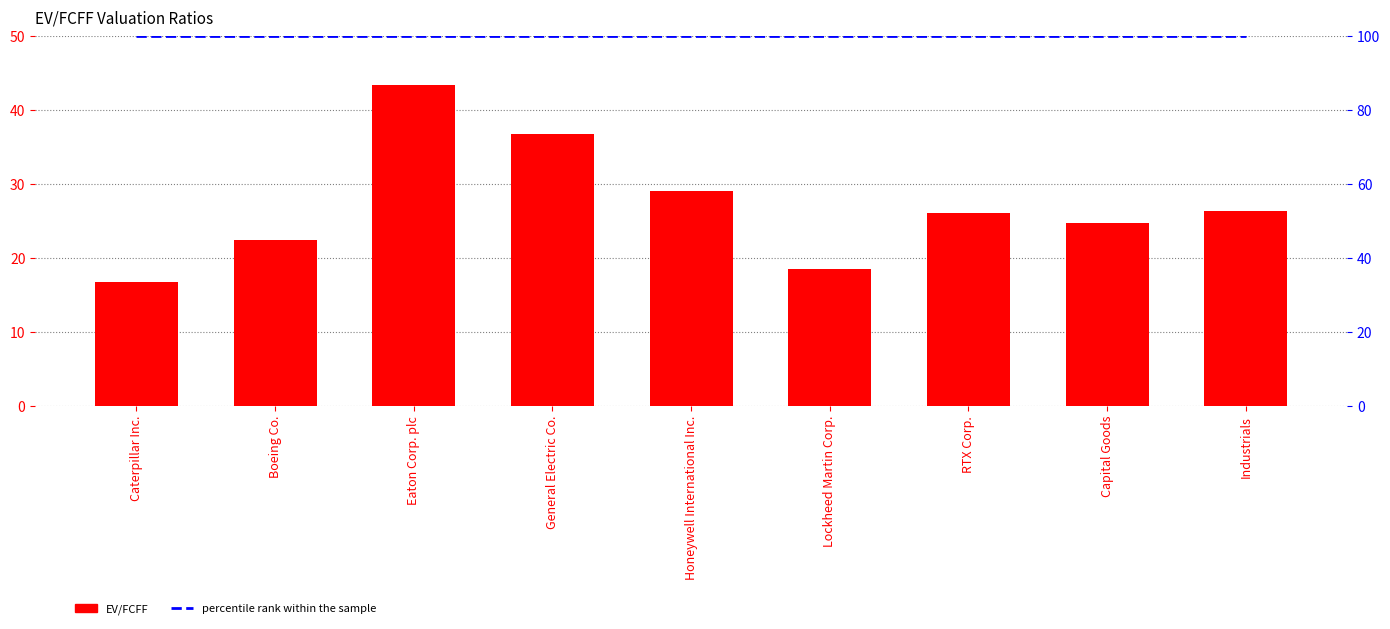

Reading right to left, extract all data points from this chart.

EV/FCFF: 26.4	24.7	26.1	18.4	29.1	36.8	43.4	22.5	16.8
percentile rank within the sample: 100.0	100.0	100.0	100.0	100.0	100.0	100.0	100.0	100.0